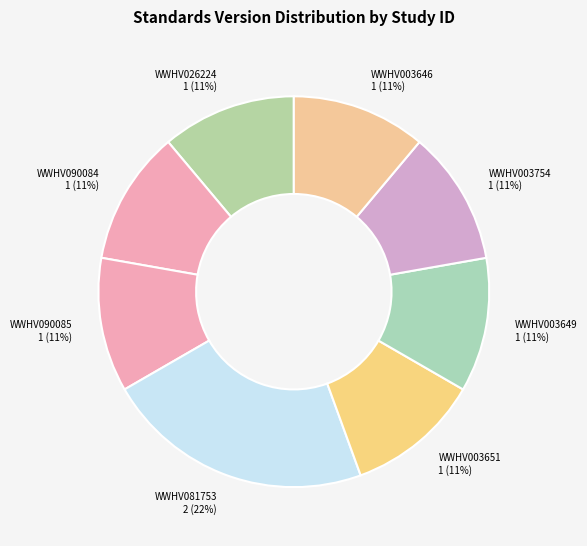

How many slices are in this pie chart?

8